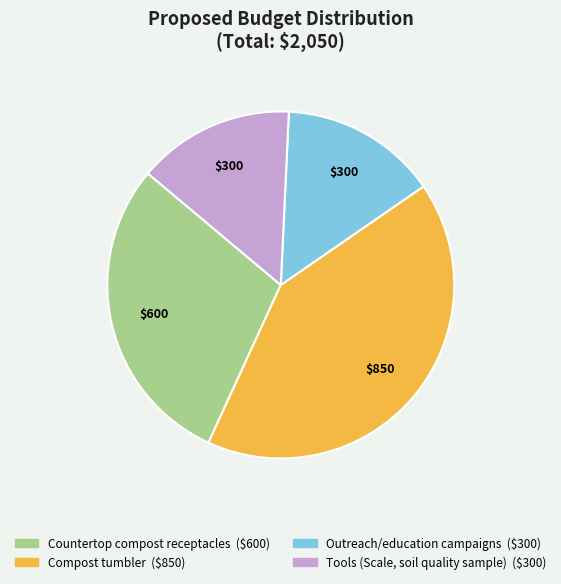

The Tools (Scale, soil quality sample) slice represents 6% of the pie. True or false?

False